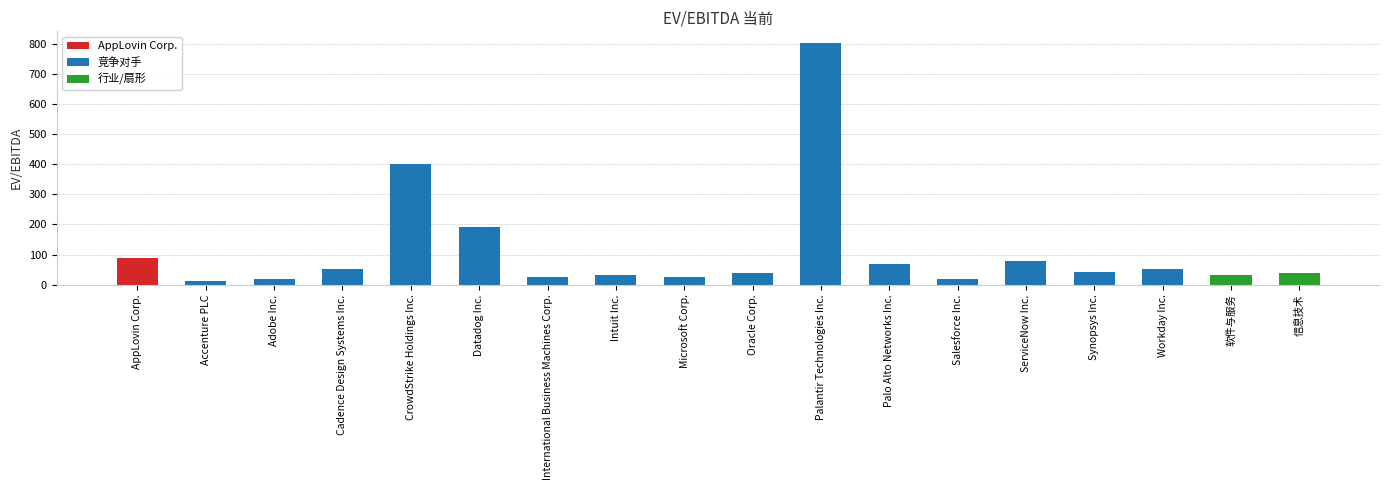

Does the chart contain stacked bars?

No